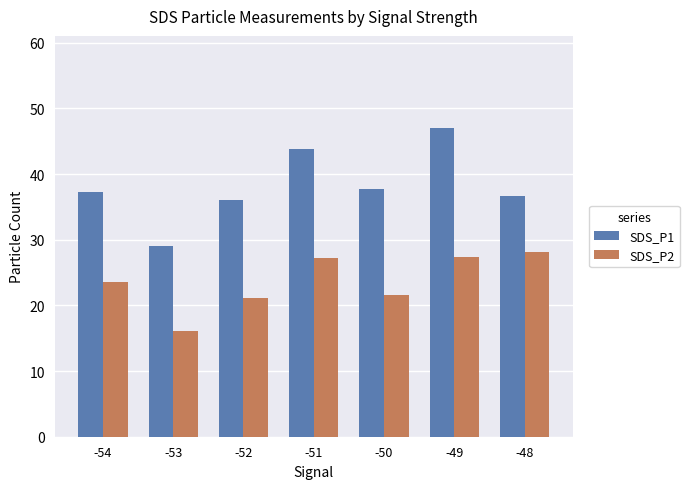

Which category has the highest value in the SDS_P1 series?

-49